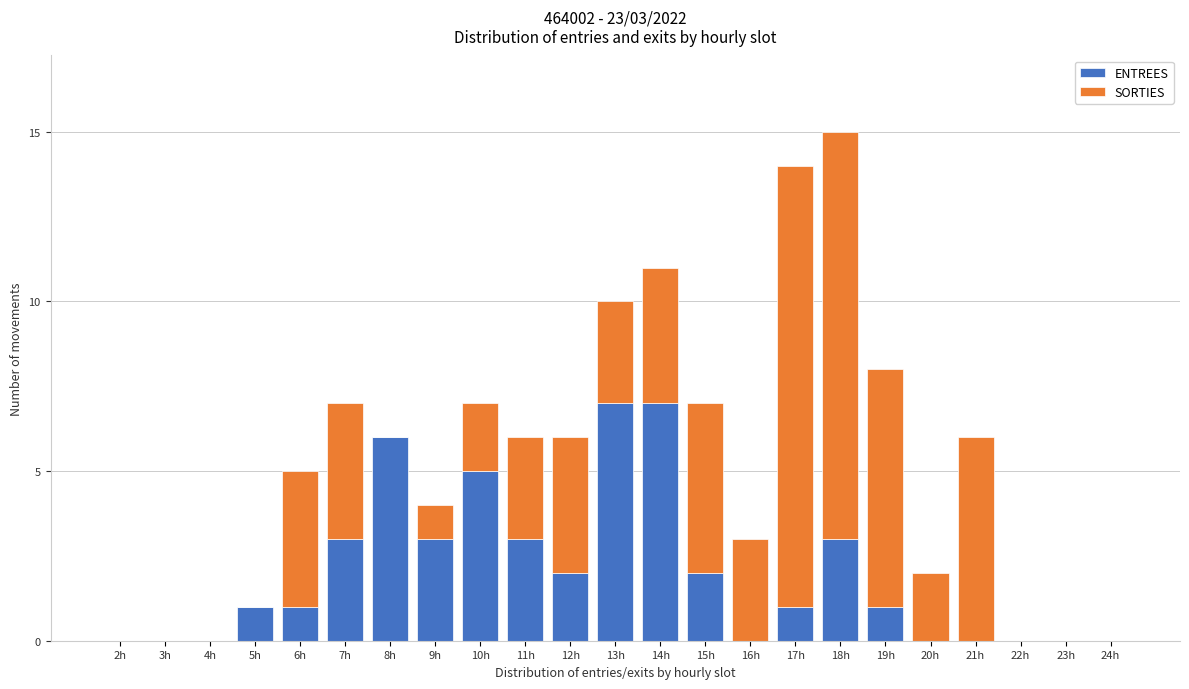

What is the sum of all ENTREES values?

45